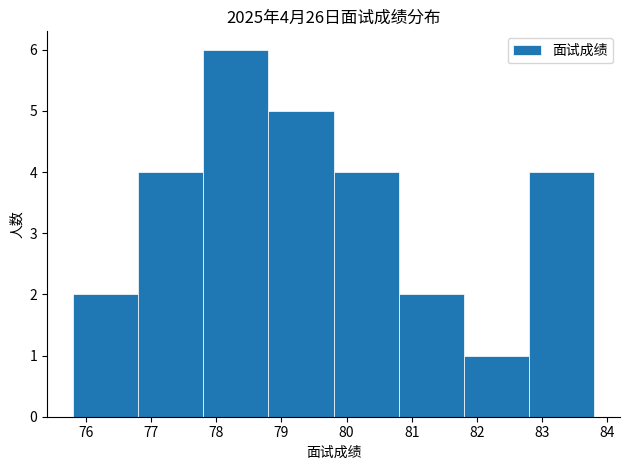

Over which range of the x-axis is the bar tallest?

77.8 to 78.8